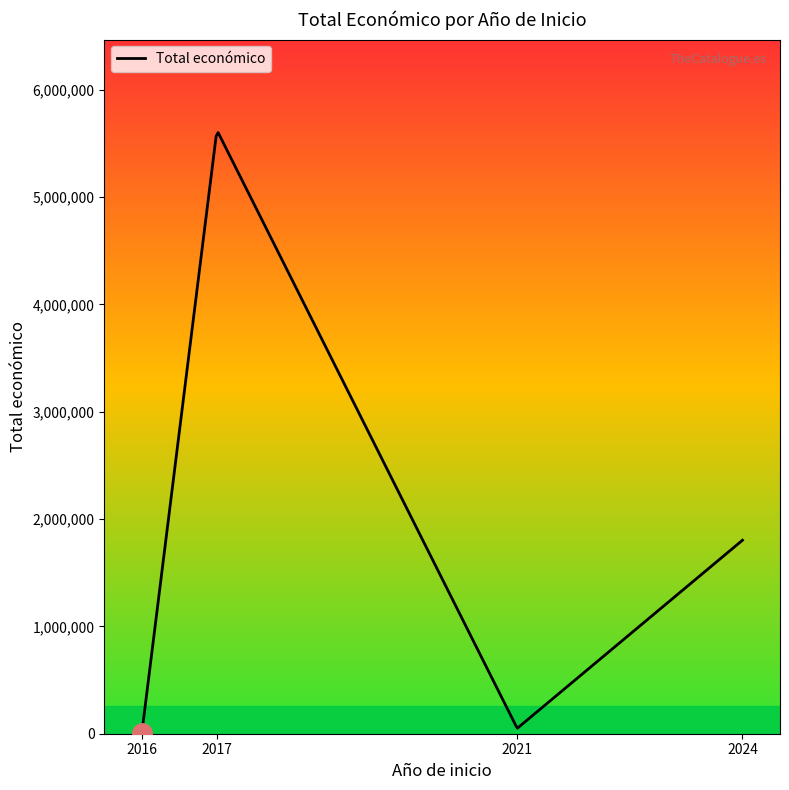

What is the greatest value displayed?

5601792.6